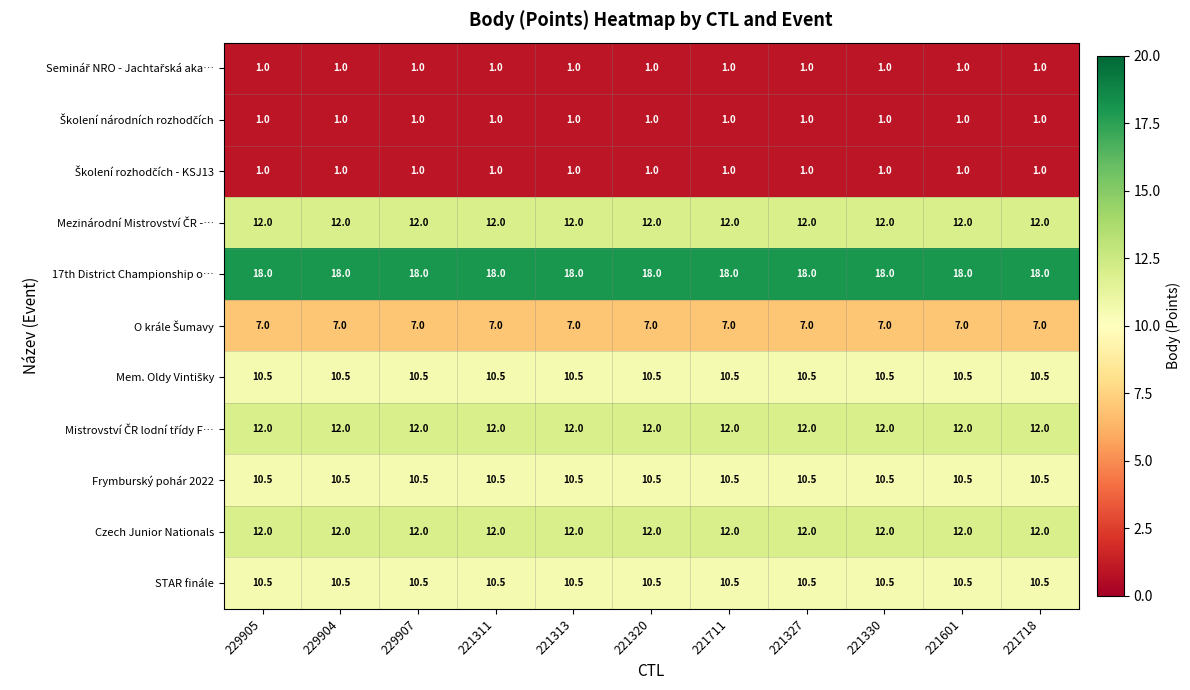

What is the sum of all Frymburský pohár 2022 values?

115.5